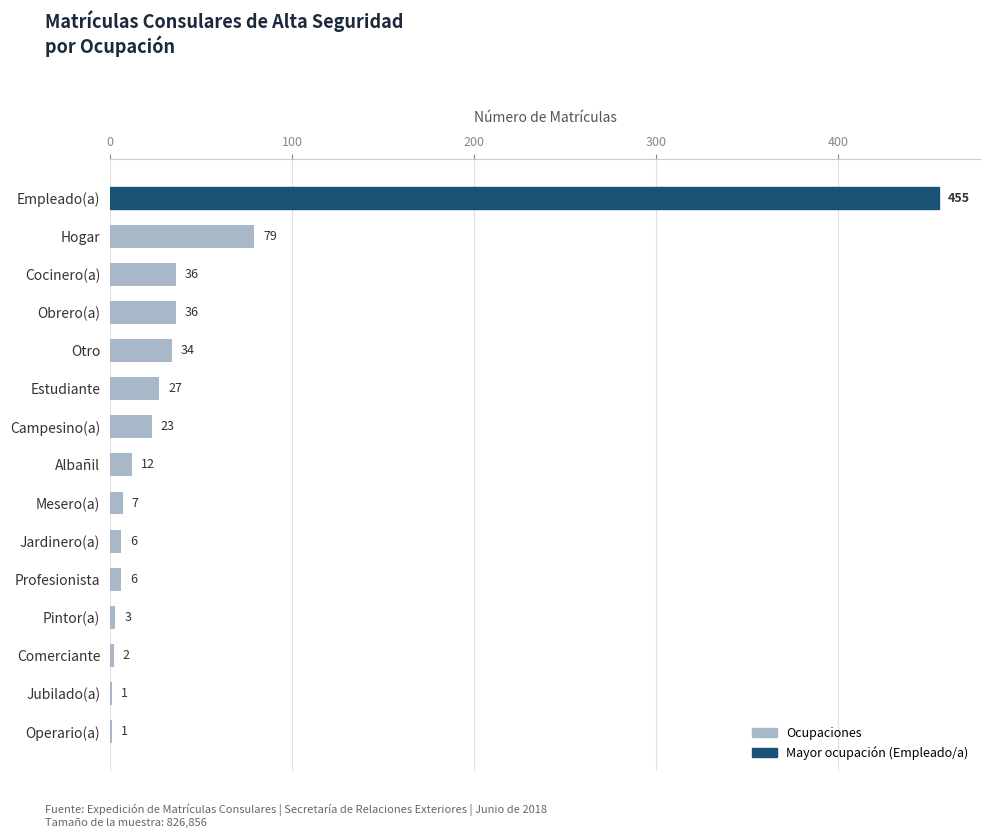

What is the ratio of the value at Operario(a) to the value at Pintor(a)?

0.3